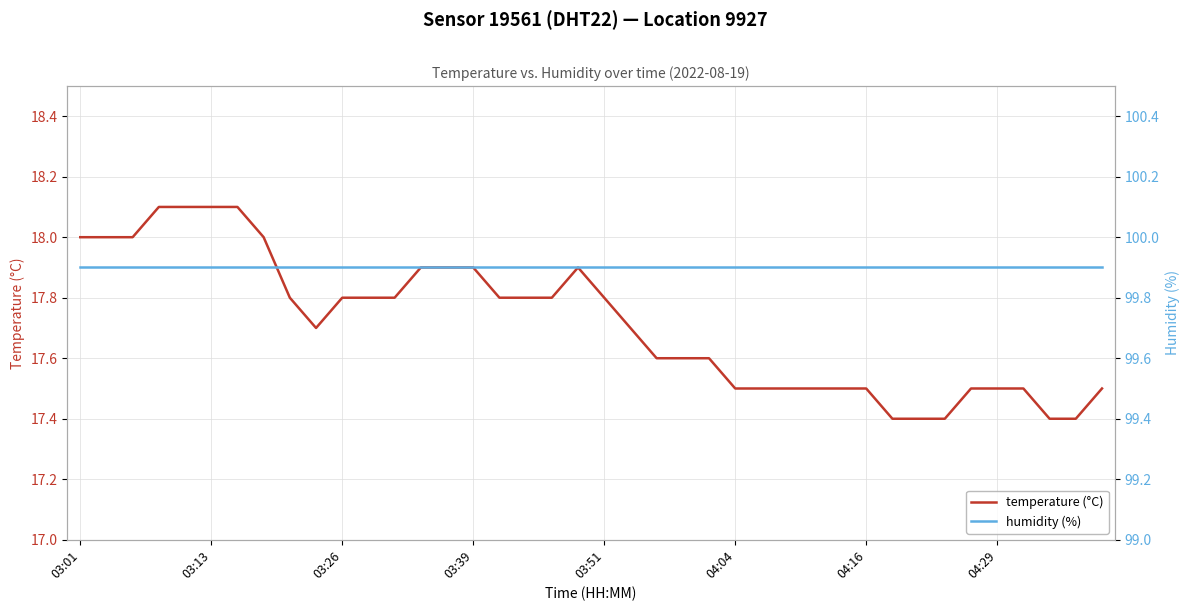

Which series has the largest range (max minus min)?

temperature (°C)